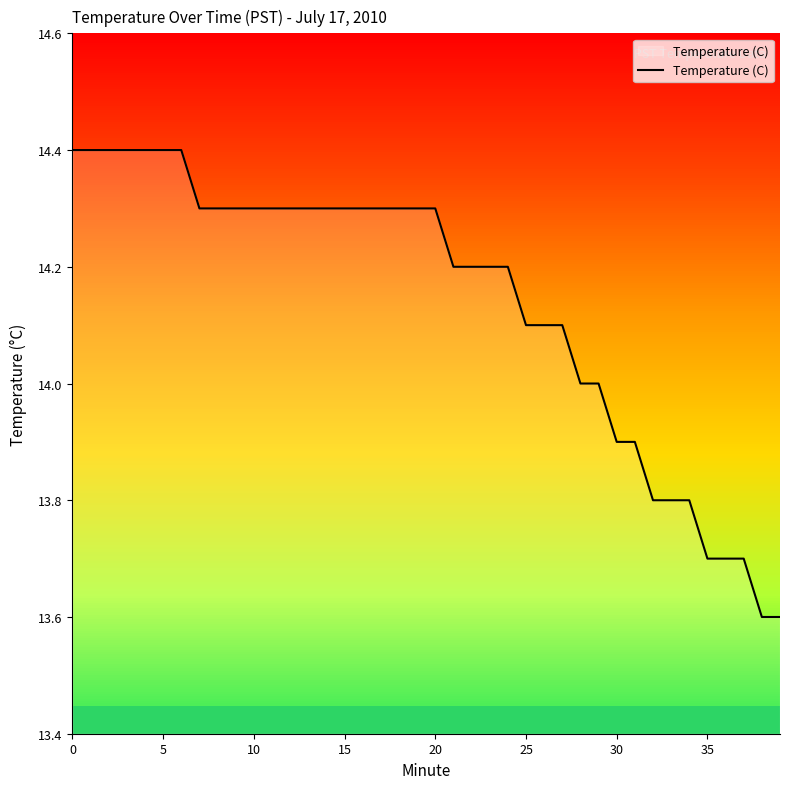

What is the difference between the maximum and minimum values?

0.8